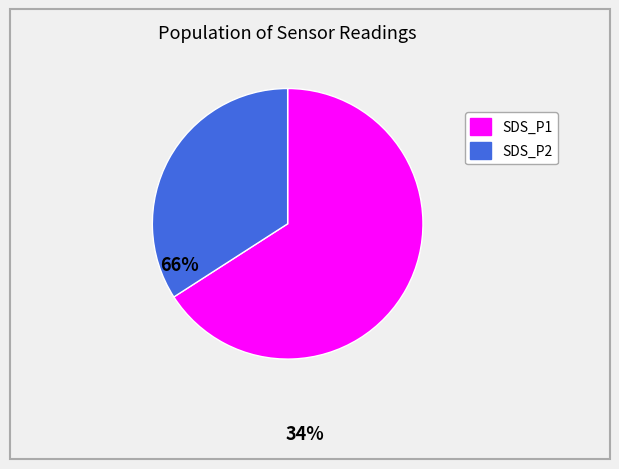

Do SDS_P1 and SDS_P2 together represent more than half of the pie?

Yes